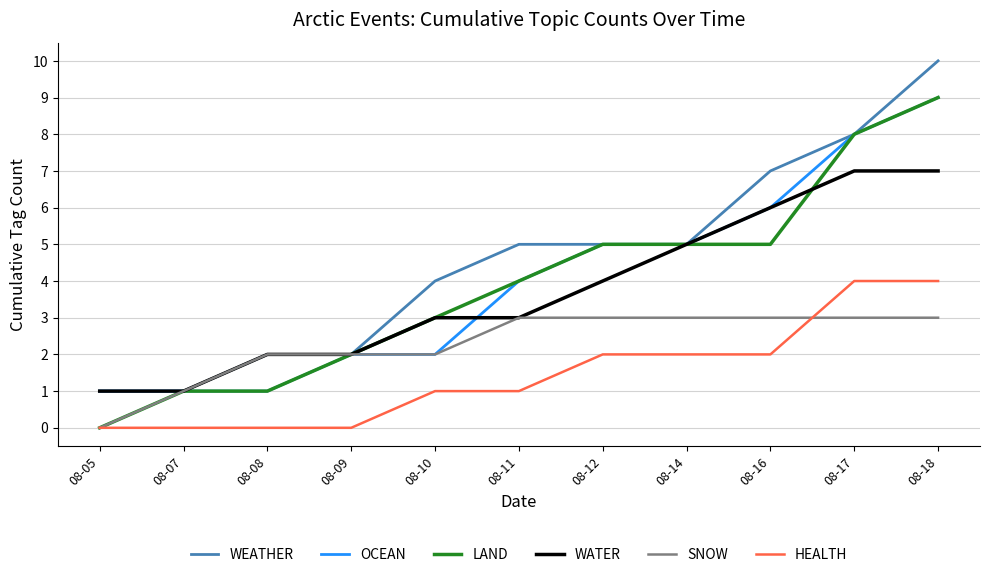

Is it true that WATER equals 1 at 08-10?

False